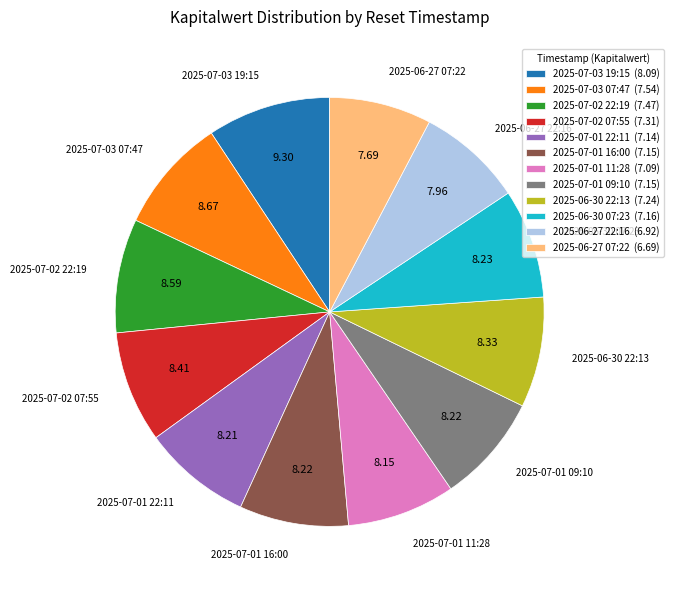

Is there any slice that represents more than half of the pie?

No